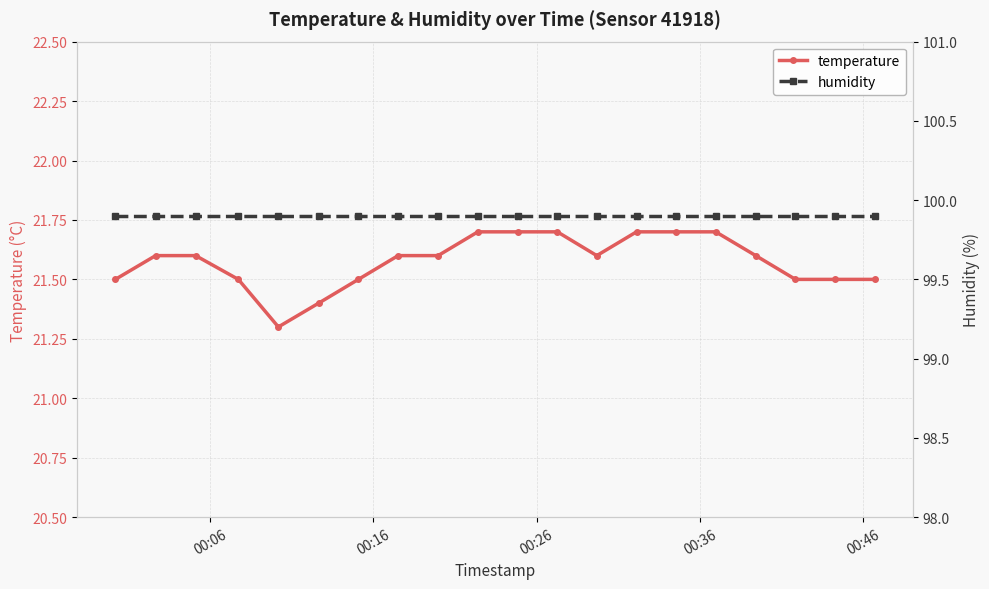

What are all the series names shown in the legend?

temperature, humidity